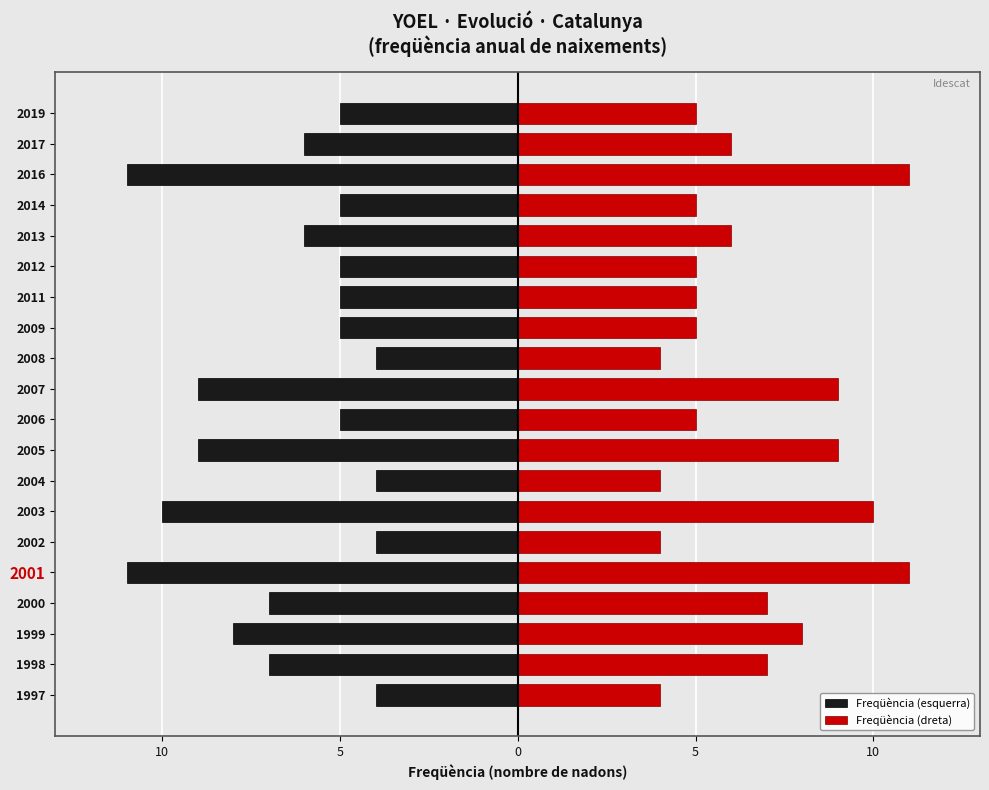

What is the difference between the second highest and second lowest values in the Freqüència (dreta) series?

7